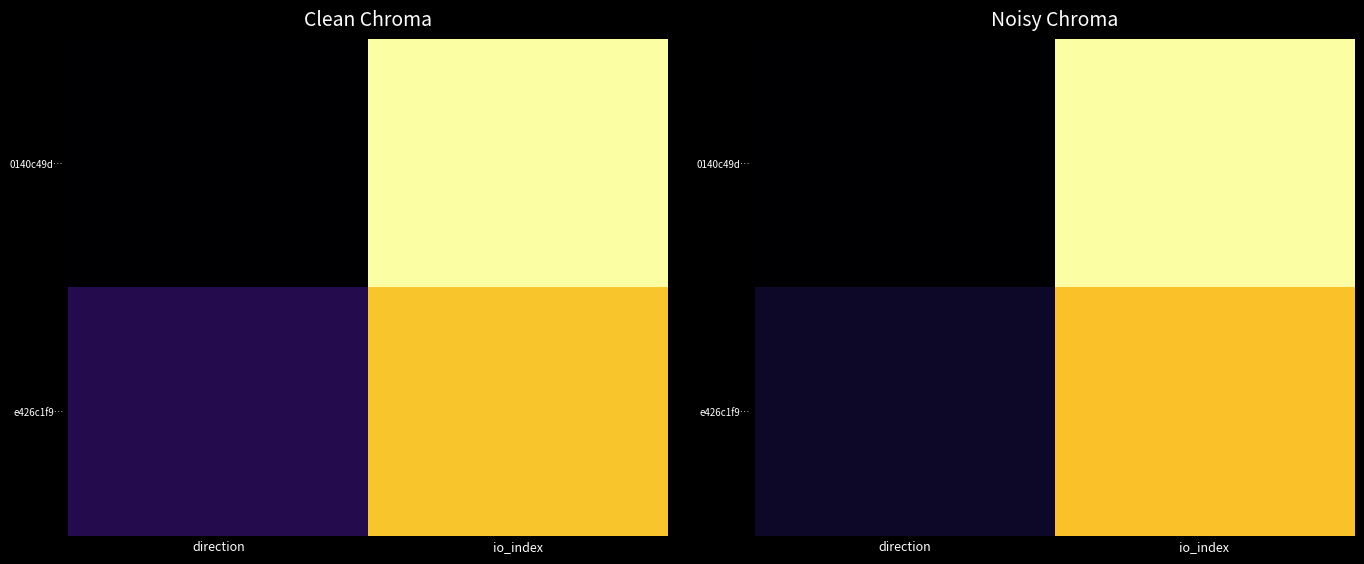

What is the difference between the e426c1f9… values at direction and io_index?

0.8